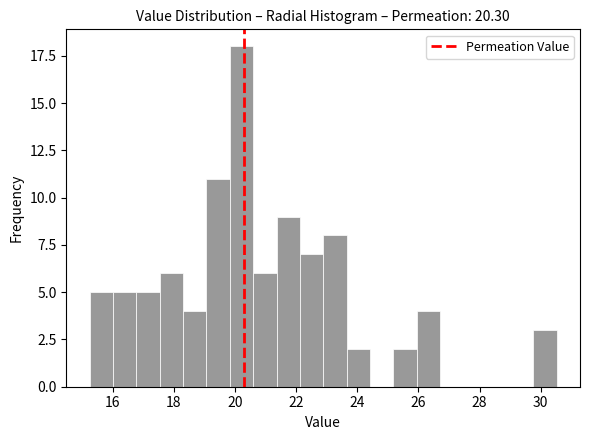

Read against the x-axis, roughly where is the centre of the tallest bar?

20.2